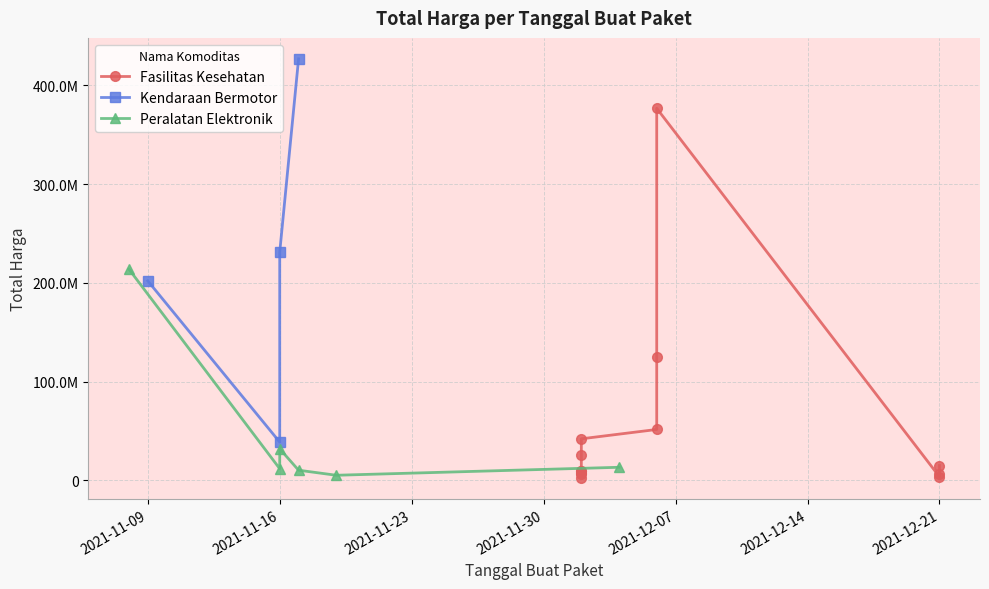

Where is the data nearest to the value 214649980?

2021-11-08